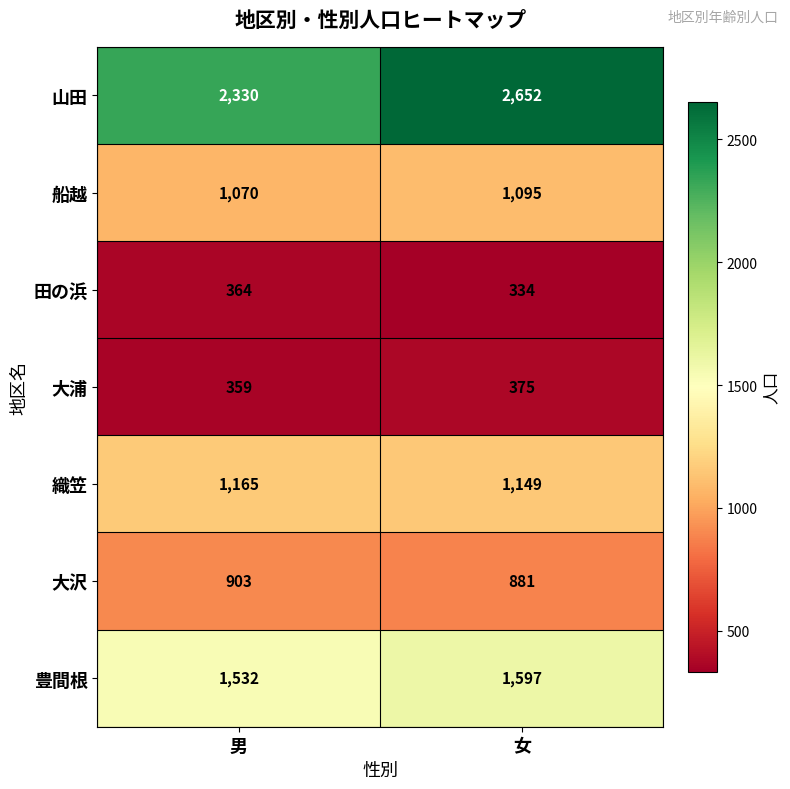

Between 男 and 女, which series saw the biggest shift?

山田